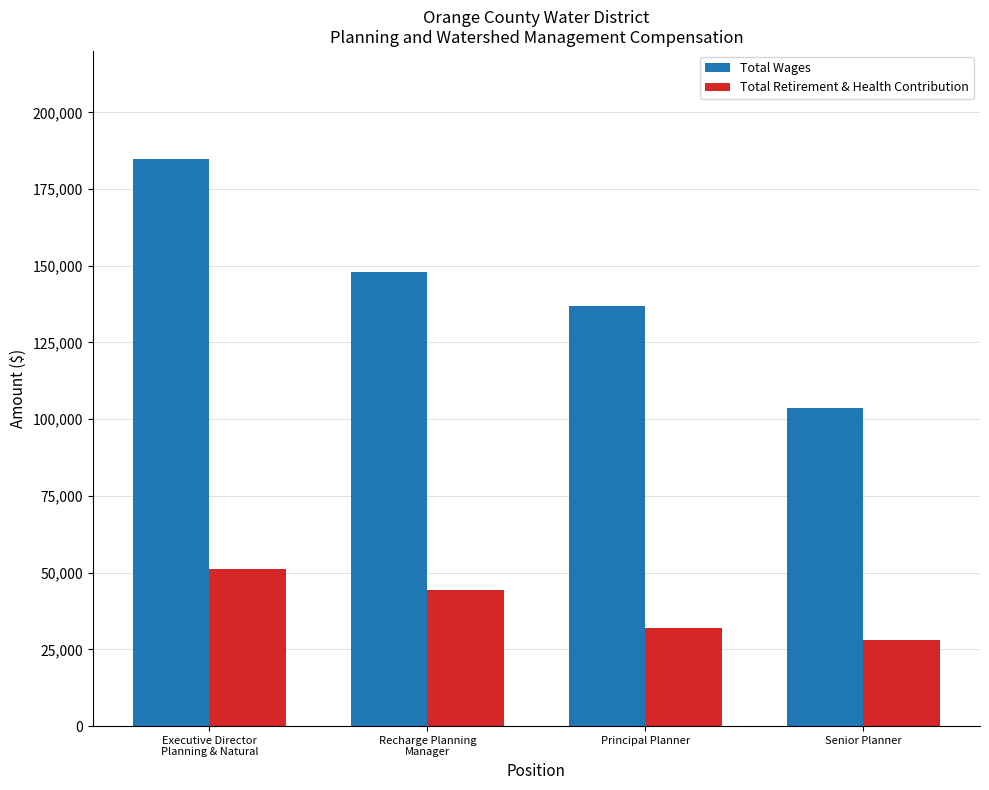

What is the label of the 3rd bar from the right?

Recharge Planning
Manager